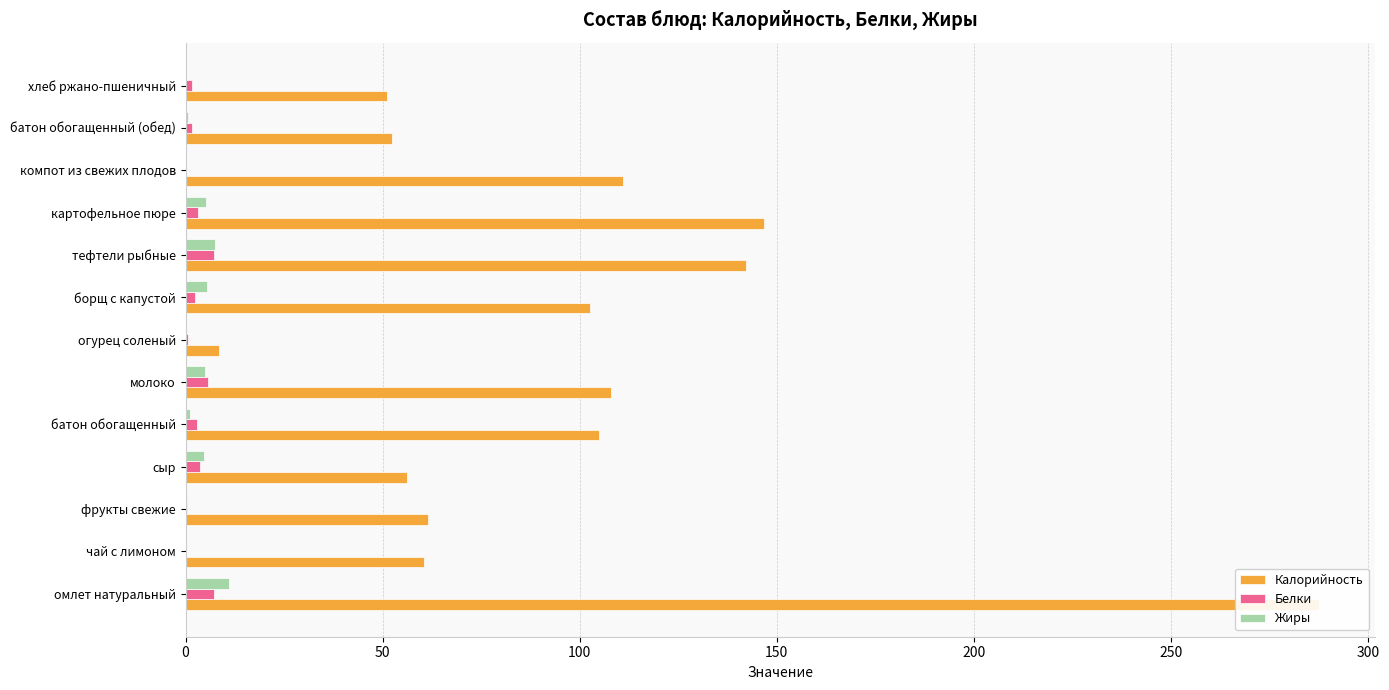

List the series in order of their peak value, lowest first.

Белки, Жиры, Калорийность